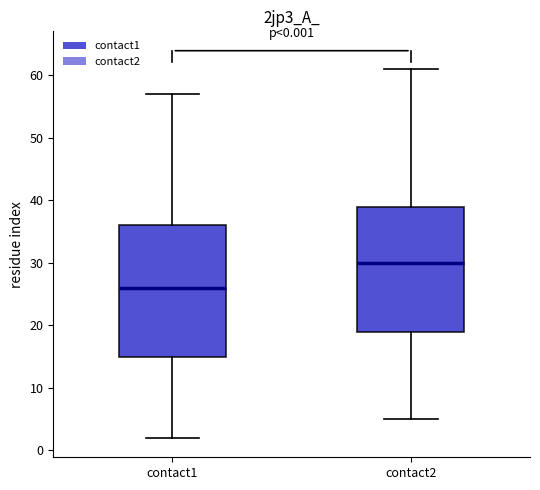

Comparing the boxes themselves (not the whiskers), which one is the tallest?

contact1